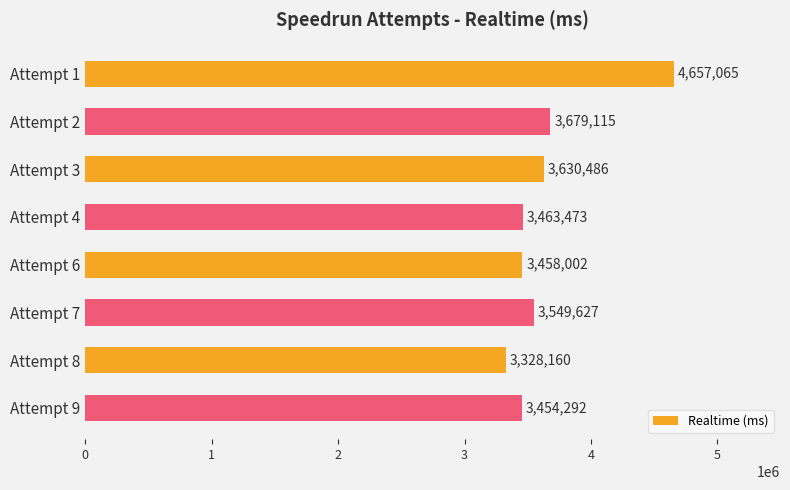

Where is the data nearest to the value 3992612?

Attempt 2